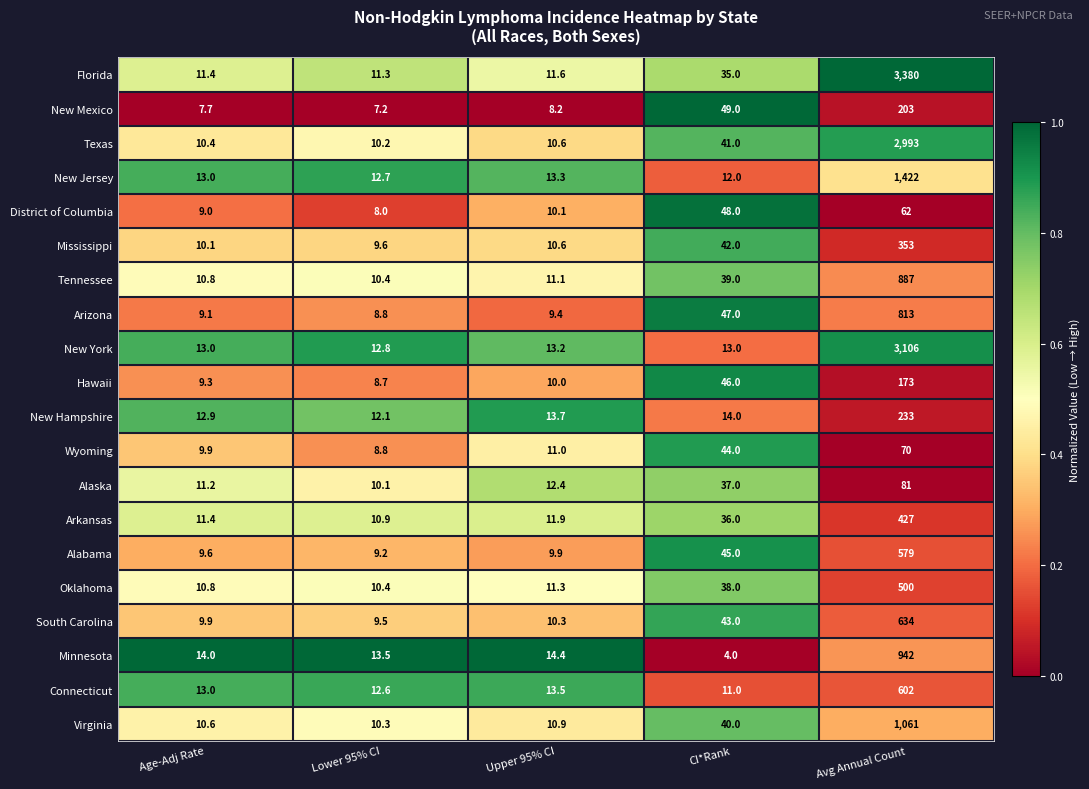

Which series has the widest spread of values?

Florida